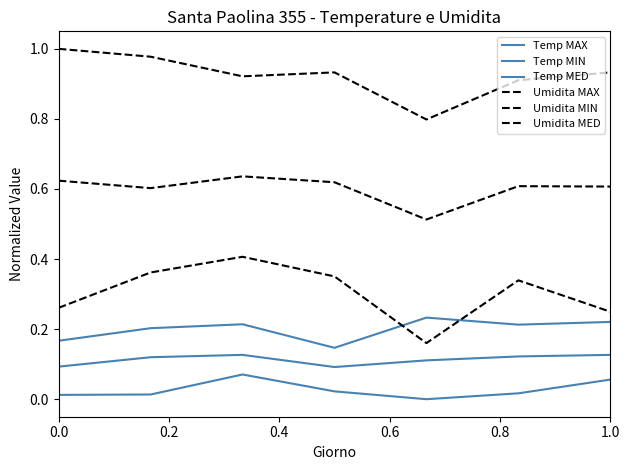

Is this an area chart (filled region under the line)?

No